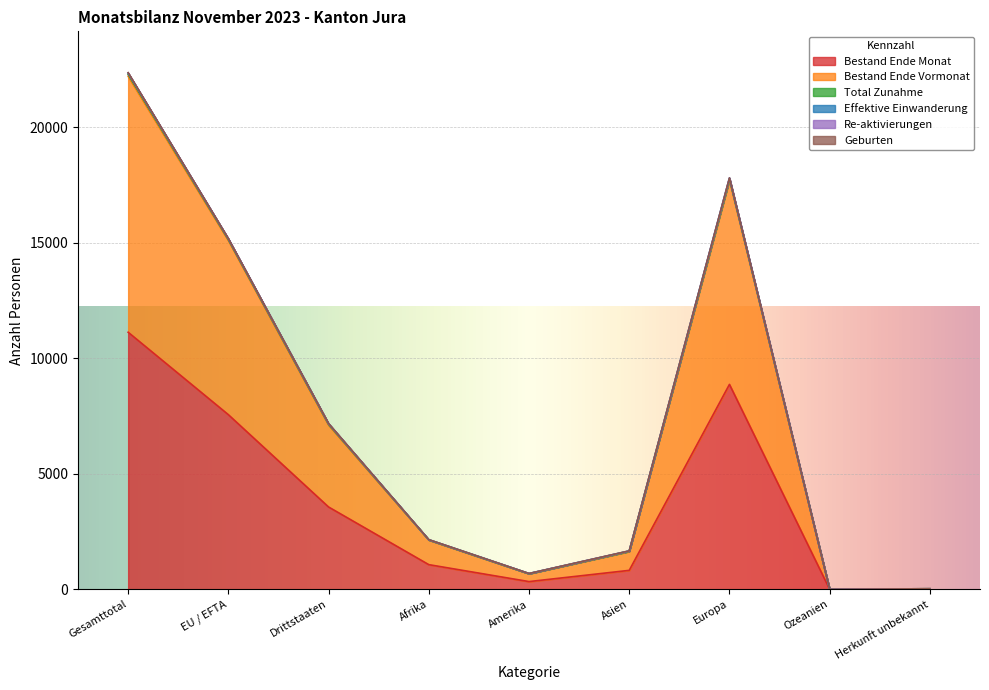

Reading left to right, extract all data points from this chart.

Bestand Ende Monat: 11135	7566	3569	1073	340	826	8877	4	15
Bestand Ende Vormonat: 22218	15105	7113	2137	678	1643	17722	8	30
Effektive Einwanderung: 22373	15189	7184	2156	690	1671	17818	8	30